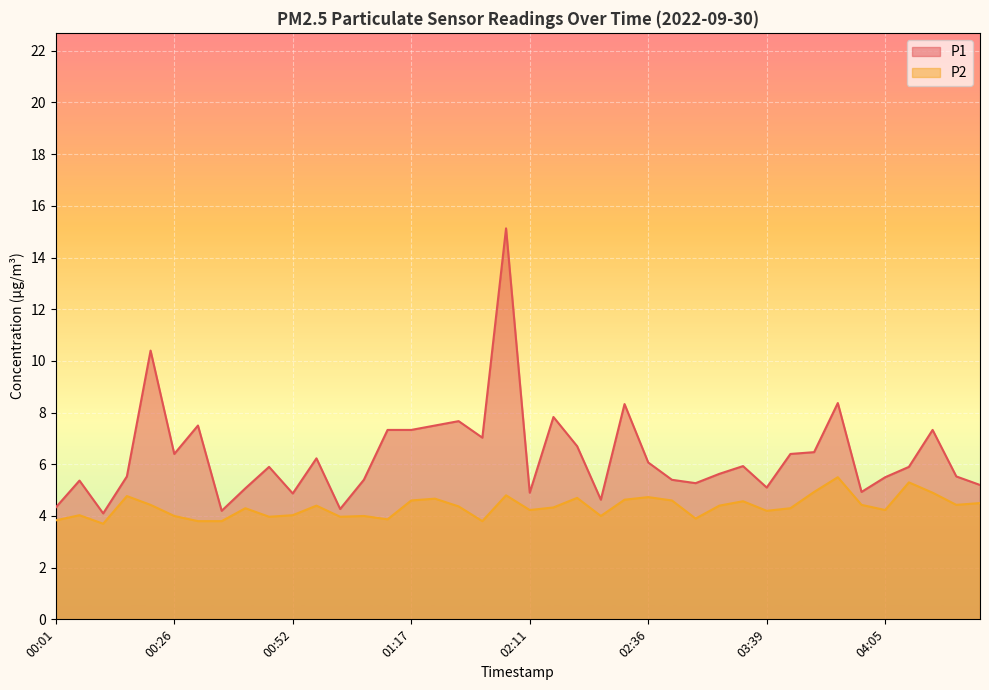

True or false: P2 and P1 intersect in this chart.

False